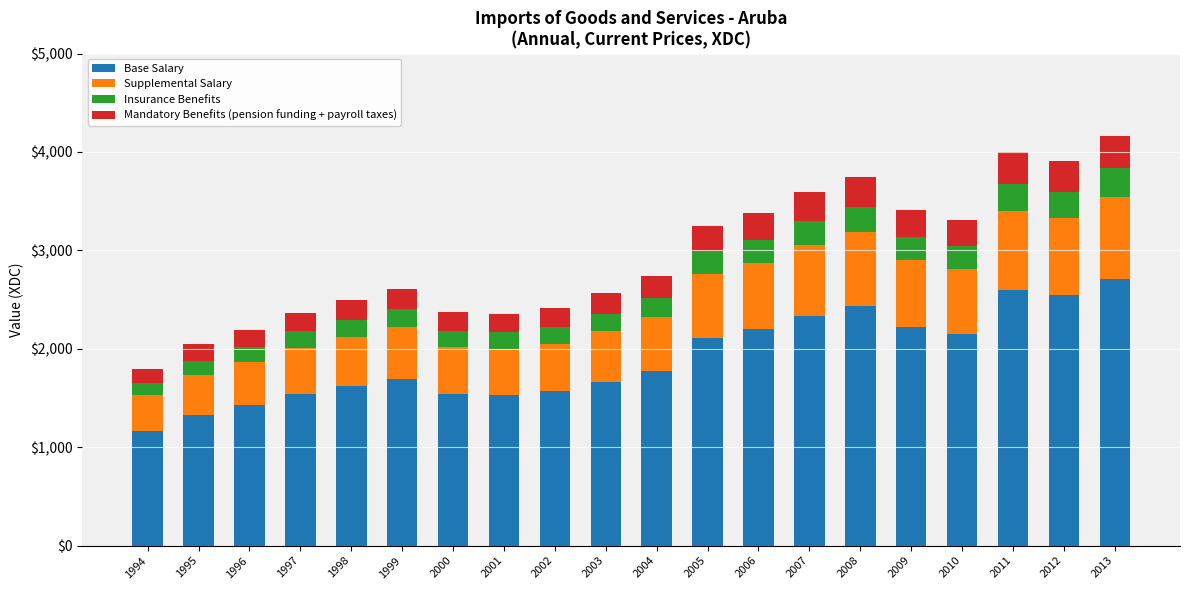

What is the lowest value of the Base Salary series?

1169.4